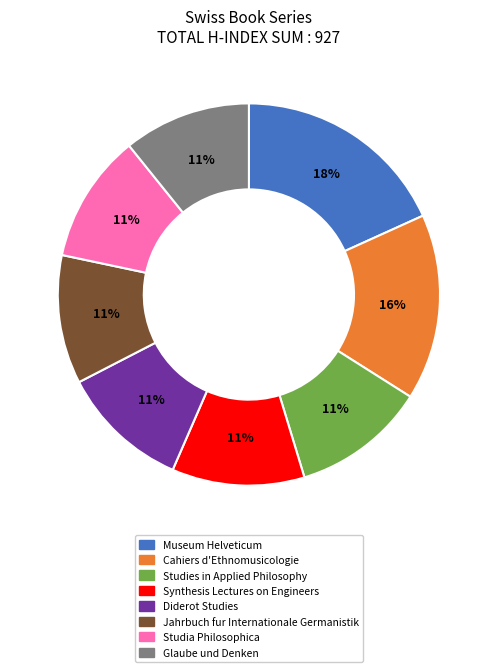

Is the sum of Museum Helveticum and Synthesis Lectures on Engineers greater than half?

No